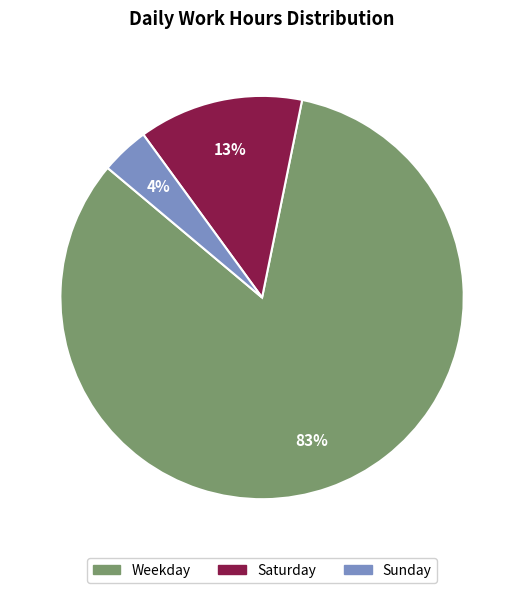

To the nearest percent, what is the difference between the largest and smallest slice percentages?

79%